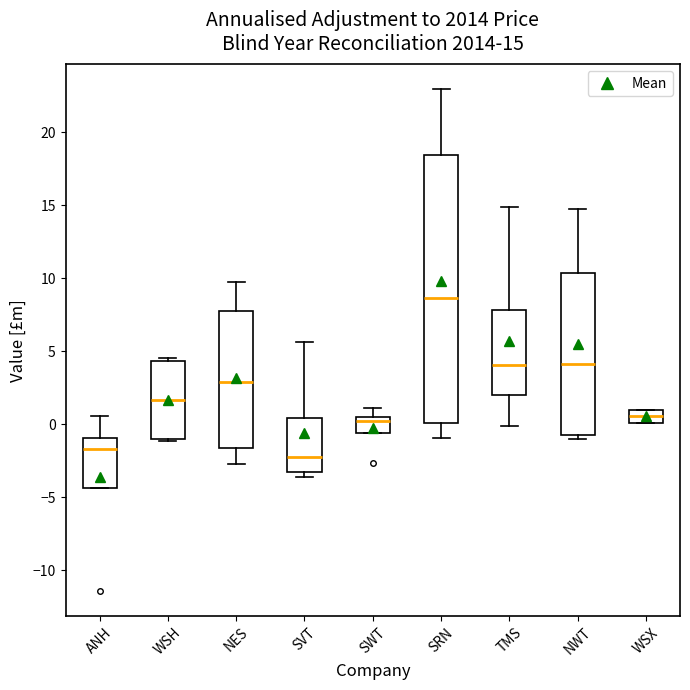

Which box has the lowest median line?

SVT